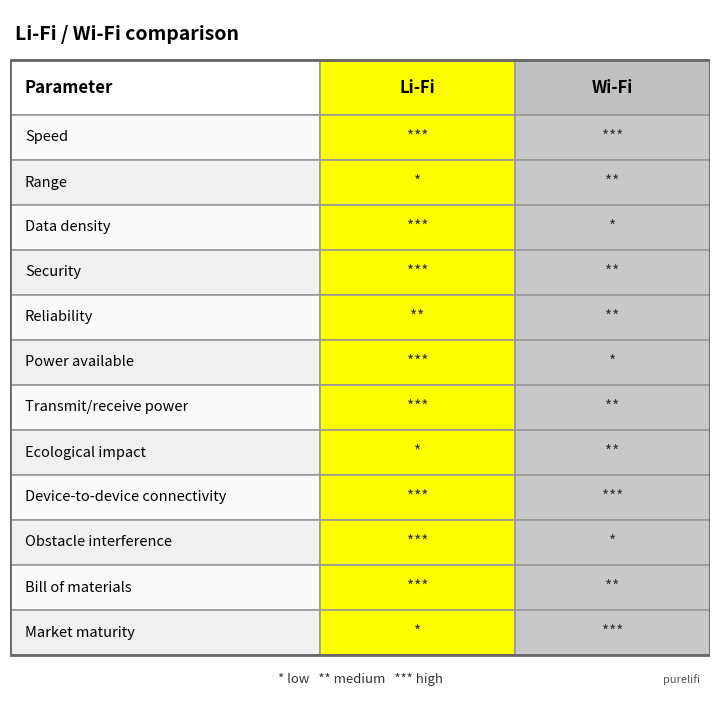

Is it true that Li-Fi equals 1 at 11?

False